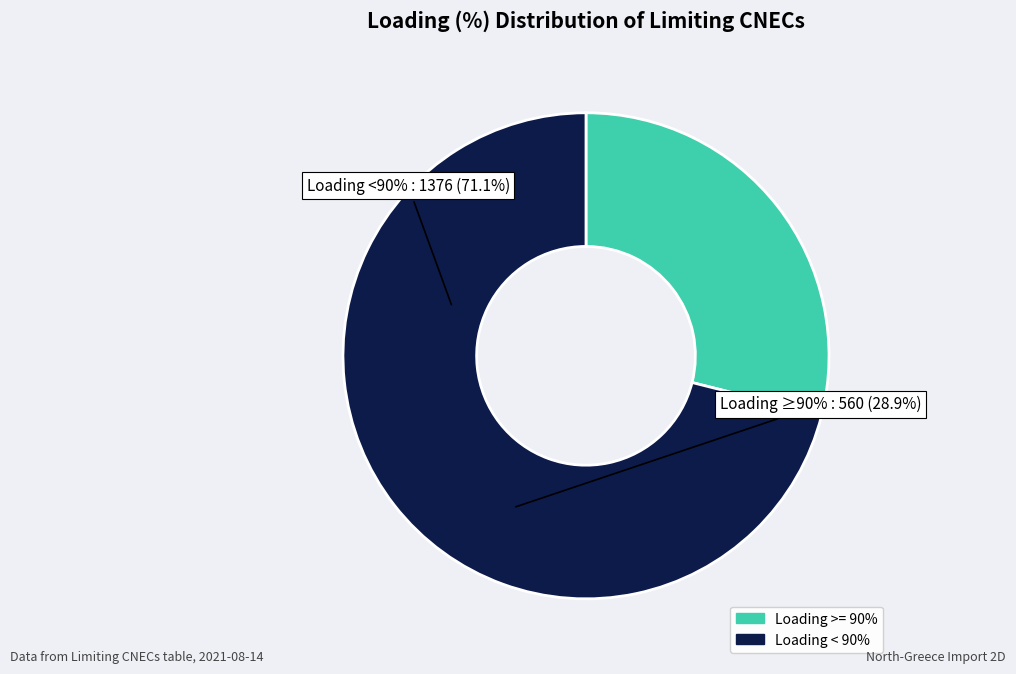

How many segments does this pie chart have?

2